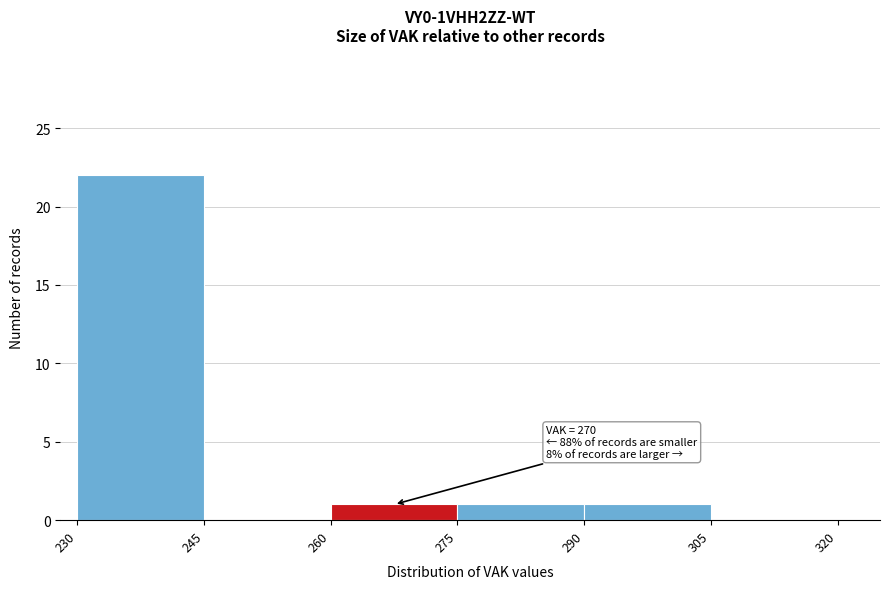

Over which range of the x-axis is the bar tallest?

230 to 245